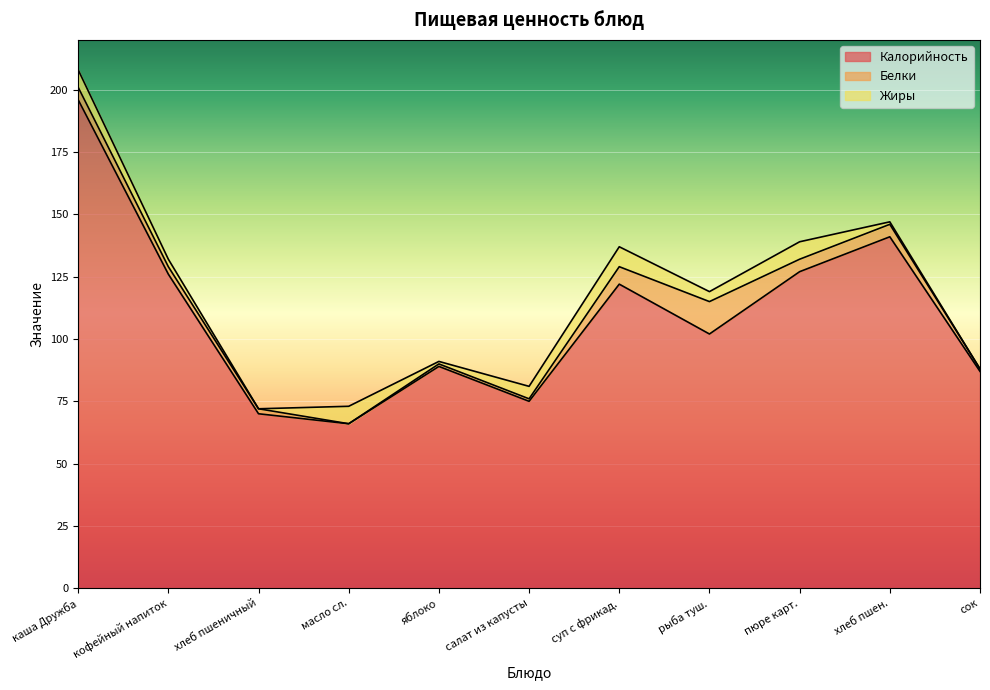

Reading right to left, what are all the values shown in this chart?

Калорийность: сок=87	хлеб пшен.=141	пюре карт.=127	рыба туш.=102	суп с фрикад.=122	салат из капусты=75	яблоко=89	масло сл.=66	хлеб пшеничный=70	кофейный напиток=126	каша Дружба=196
Белки: сок=1	хлеб пшен.=5	пюре карт.=5	рыба туш.=13	суп с фрикад.=7	салат из капусты=1	яблоко=1	масло сл.=0	хлеб пшеничный=2	кофейный напиток=3	каша Дружба=5
Жиры: сок=0	хлеб пшен.=1	пюре карт.=7	рыба туш.=4	суп с фрикад.=8	салат из капусты=5	яблоко=1	масло сл.=7	хлеб пшеничный=0	кофейный напиток=3	каша Дружба=7